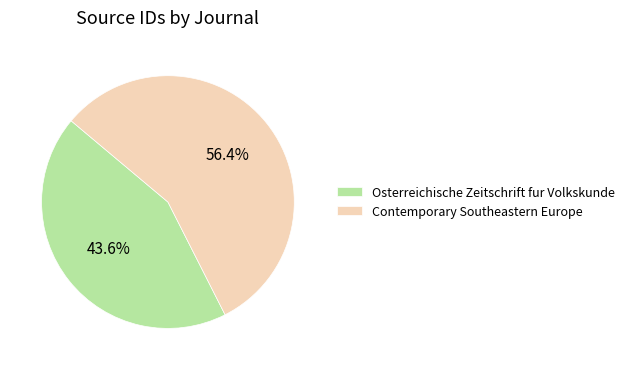

Which slice represents more than half of the pie?

Contemporary Southeastern Europe